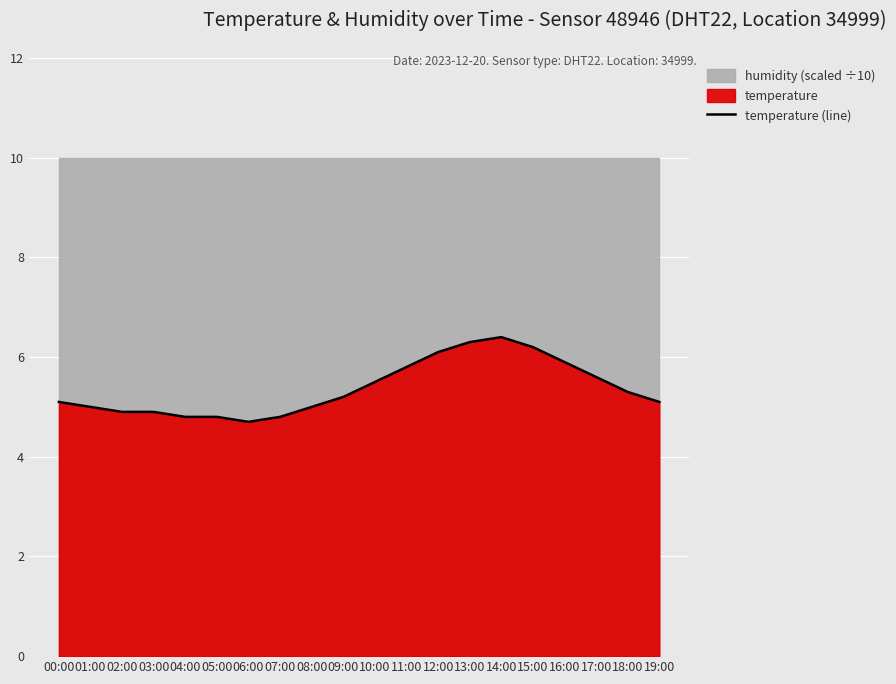

Is it true that the value at 08:00 is 5.0?

True